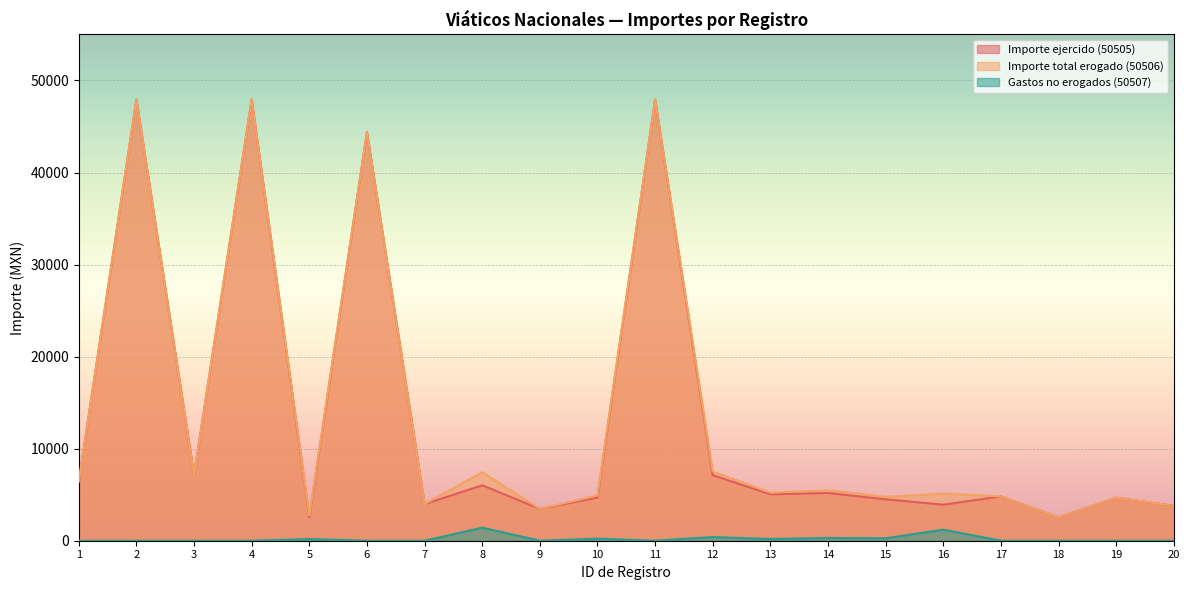

How many lines are shown in the chart?

3